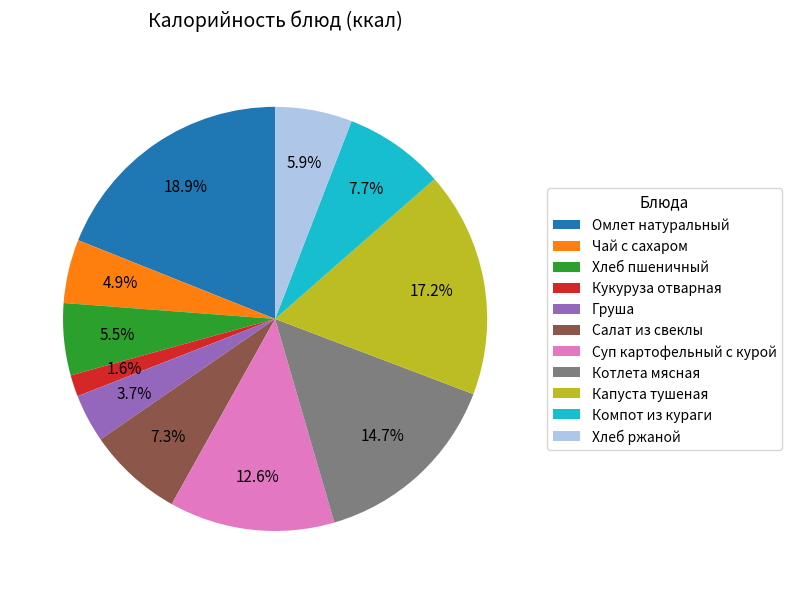

Count the number of slices in the pie.

11